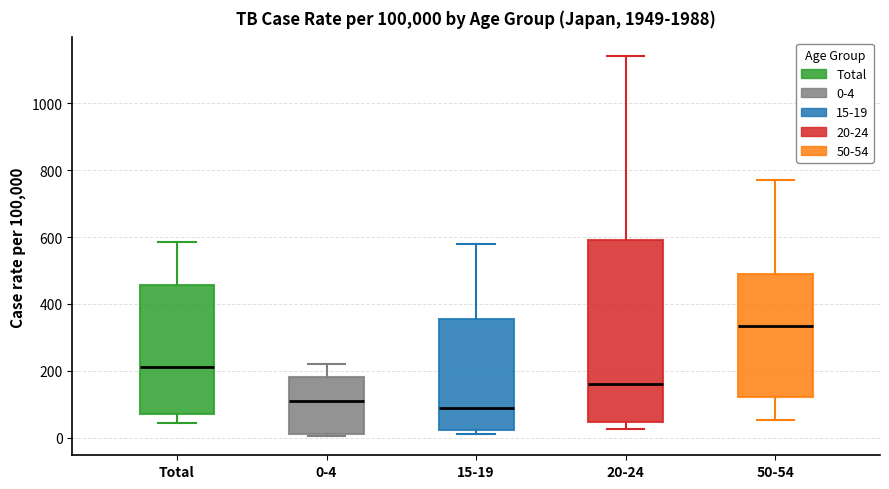

Which box is the tallest, from its lower edge to its upper edge?

20-24